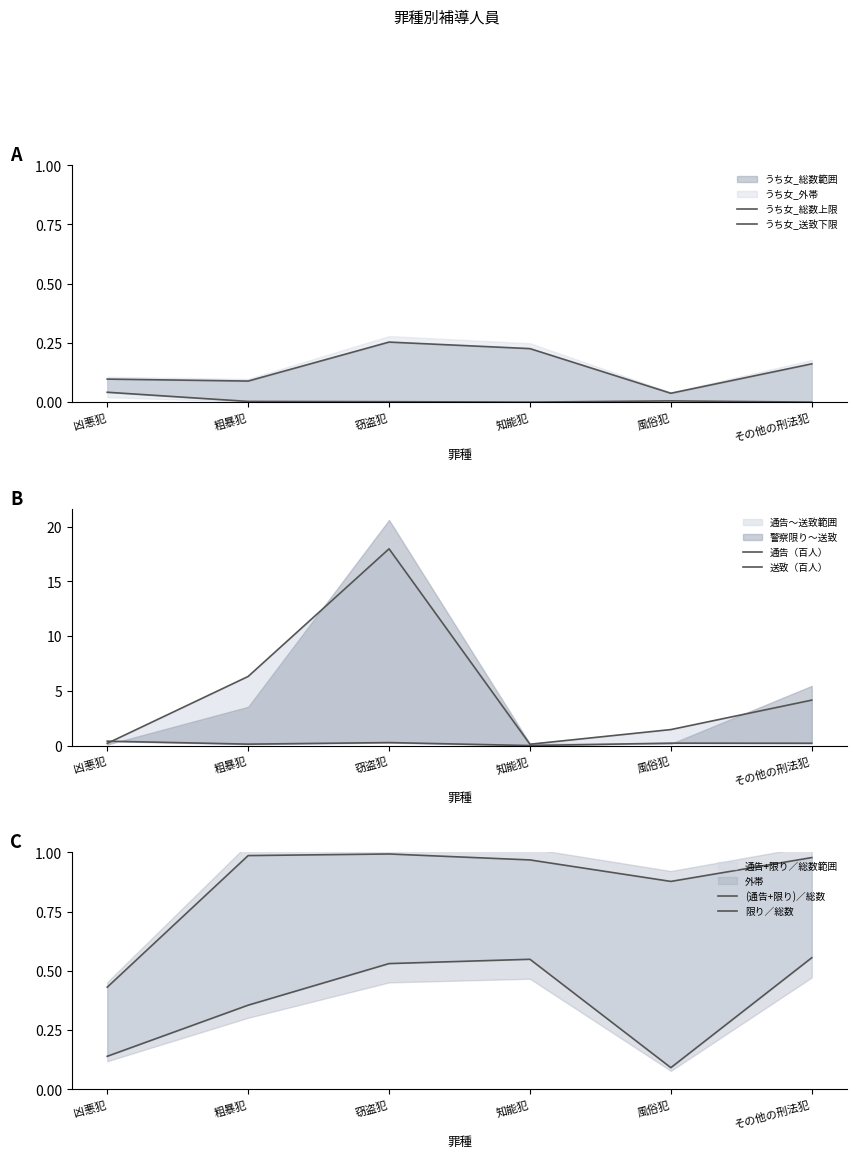

Which has a higher value, 知能犯 or 風俗犯?

知能犯